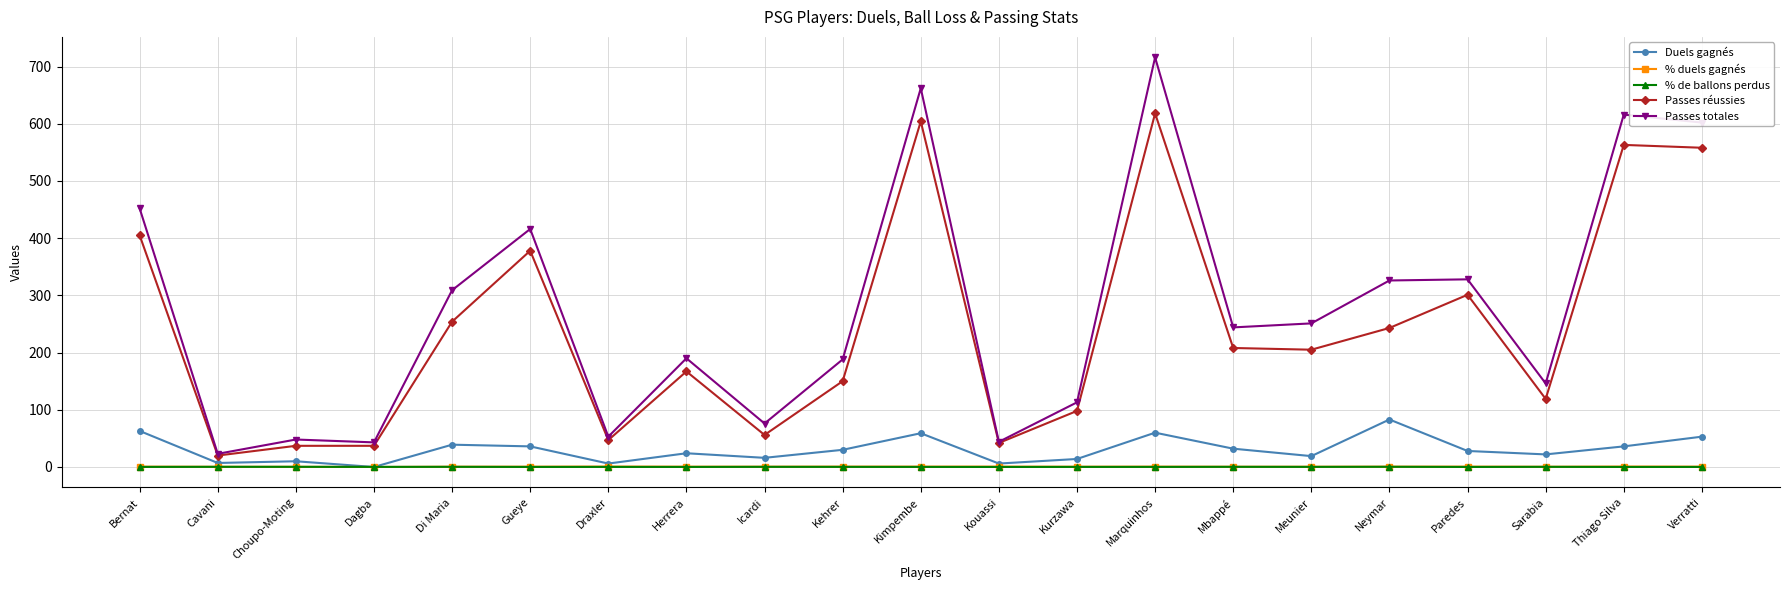

Which series has the widest spread of values?

Passes totales